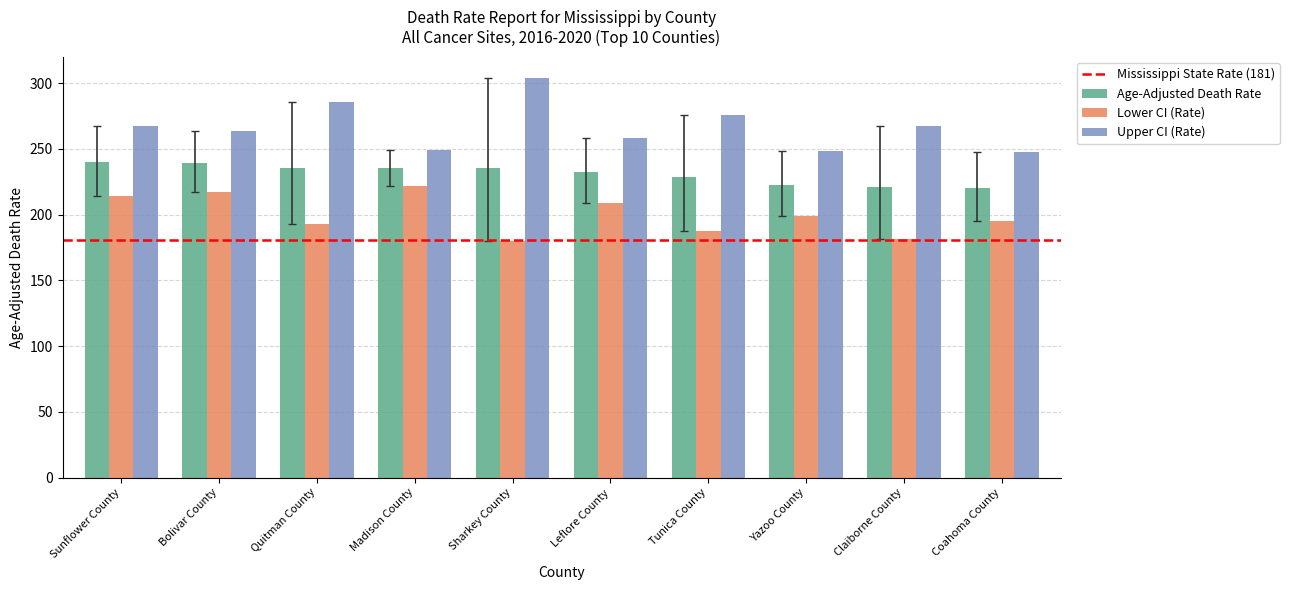

Is the value of Upper CI (Rate) at Yazoo County greater than the value of Lower CI (Rate) at Madison County?

Yes